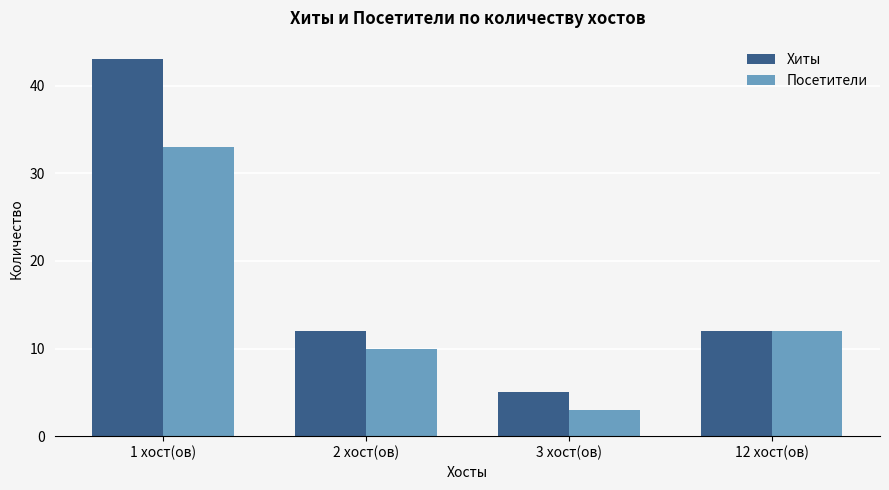

Rank the categories by Посетители value from lowest to highest.

3 хост(ов), 2 хост(ов), 12 хост(ов), 1 хост(ов)